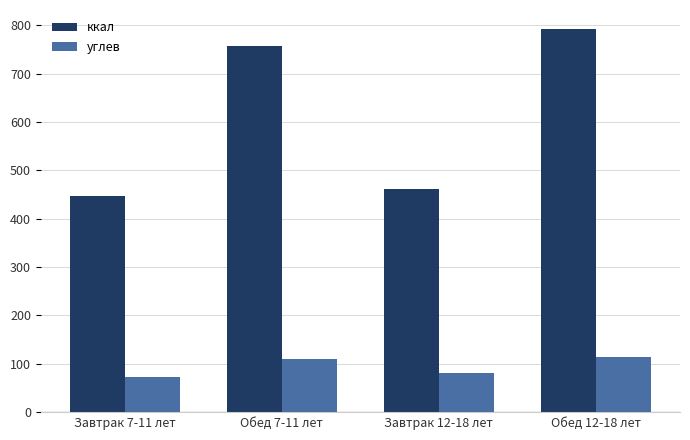

The value of ккал at Завтрак 12-18 лет is 314.7. True or false?

False